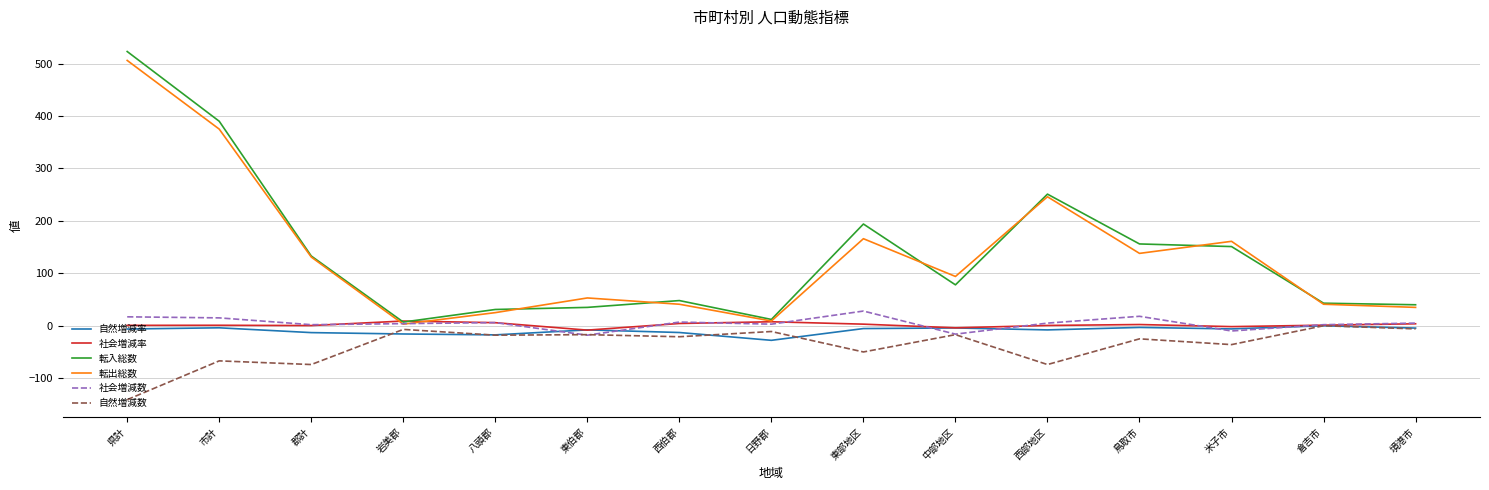

True or false: 転出総数 and 自然増減率 cross at least once.

False